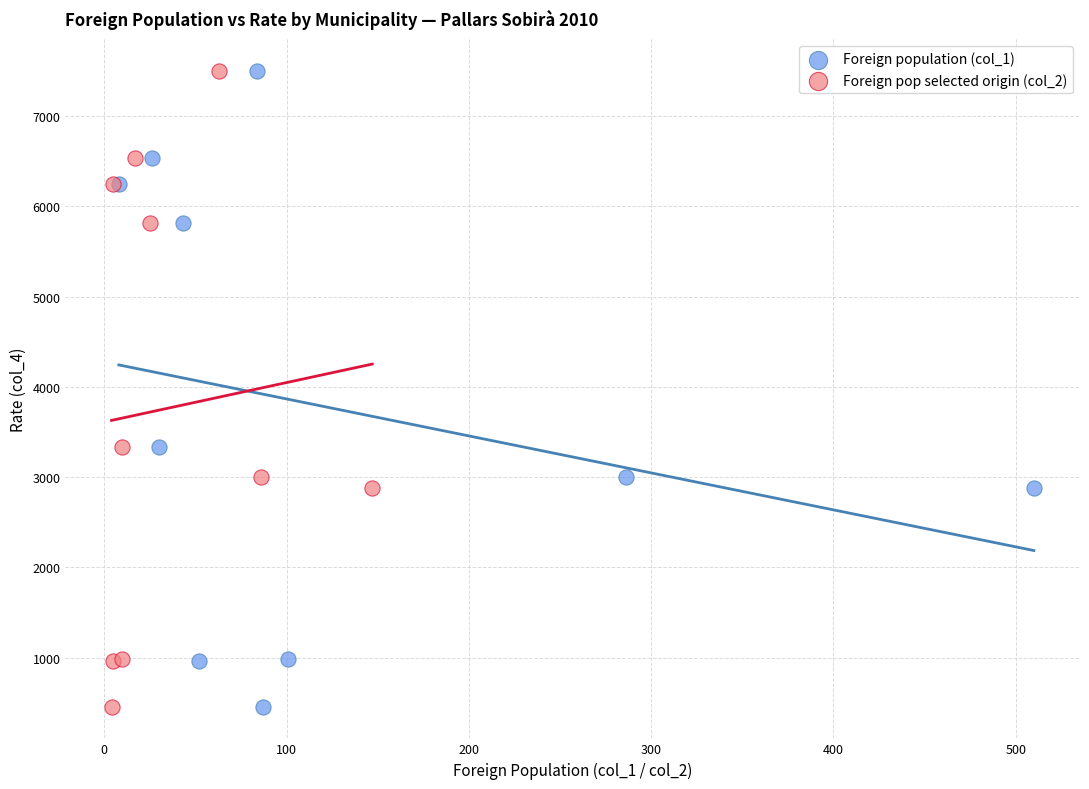

What are all the series names shown in the legend?

Foreign population (col_1), Foreign pop selected origin (col_2)